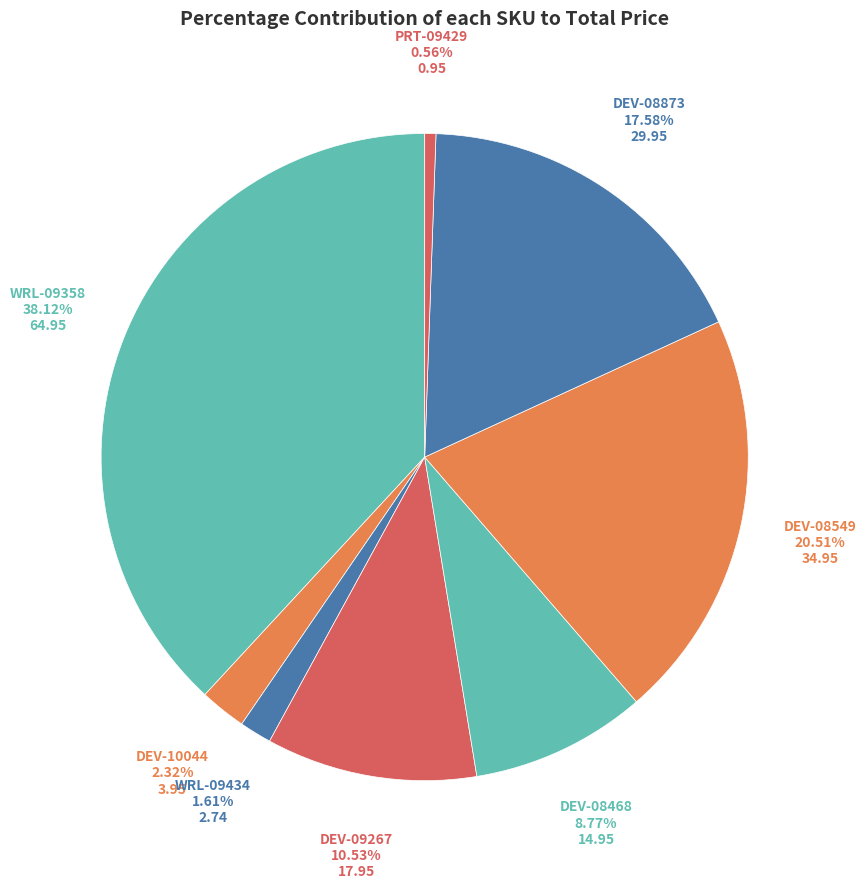

Count the number of slices in the pie.

8